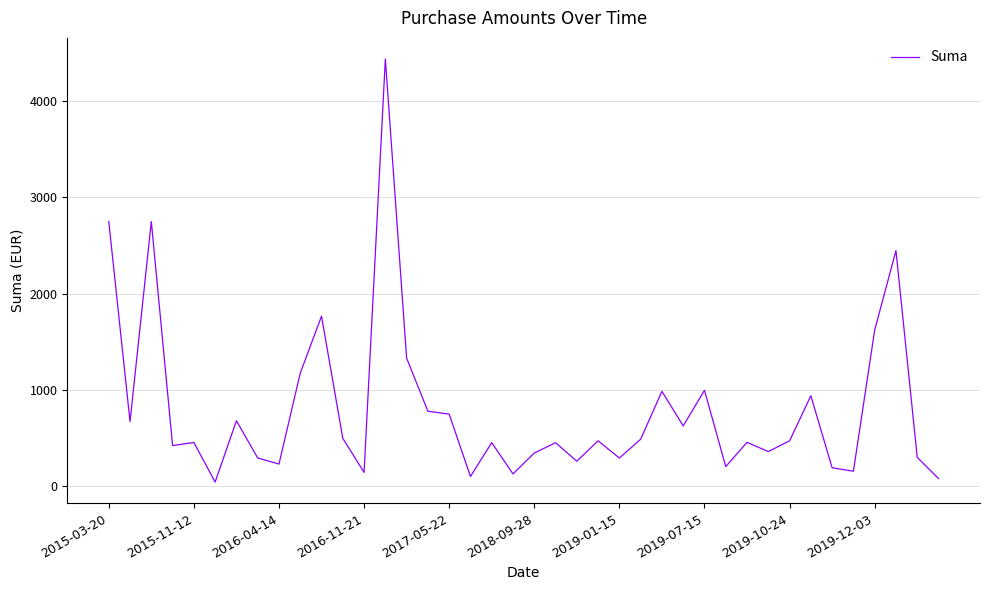

What is the greatest value displayed?

4438.0